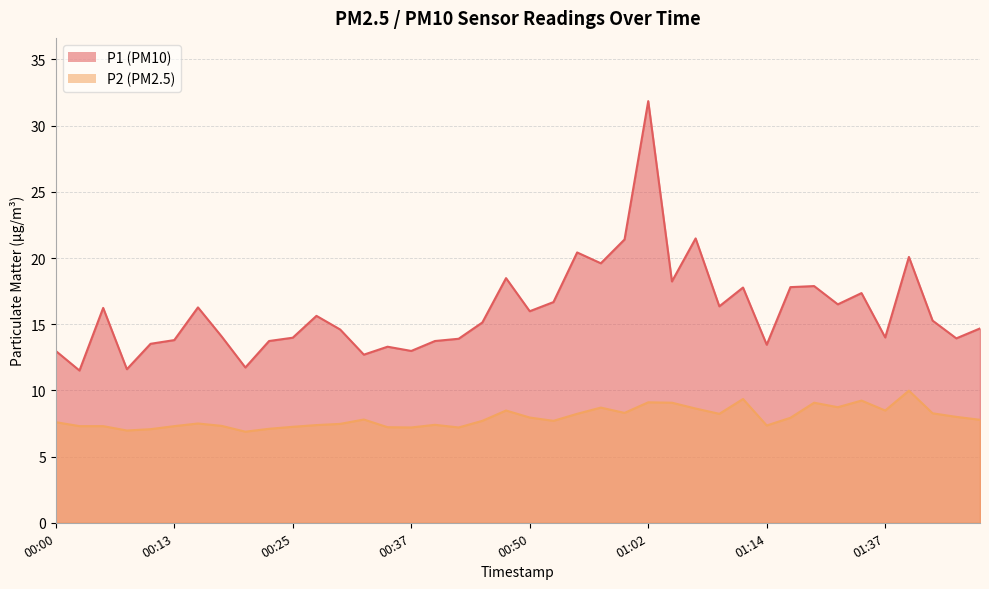

At which label is P1 closest to 21?

00:59